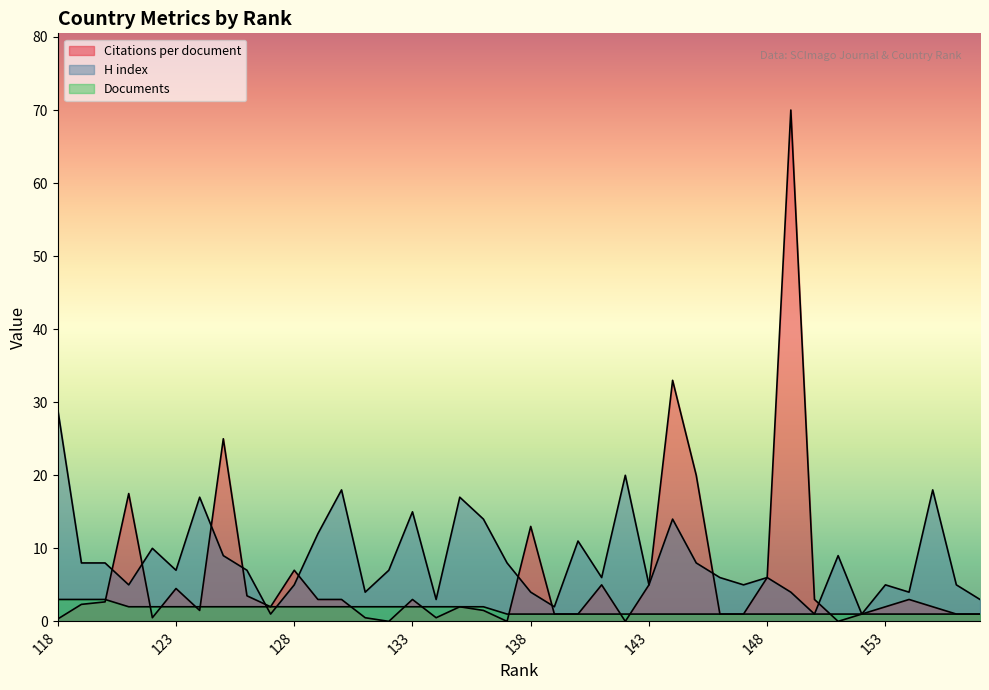

What is the spread (max minus min) of values at 143?

4